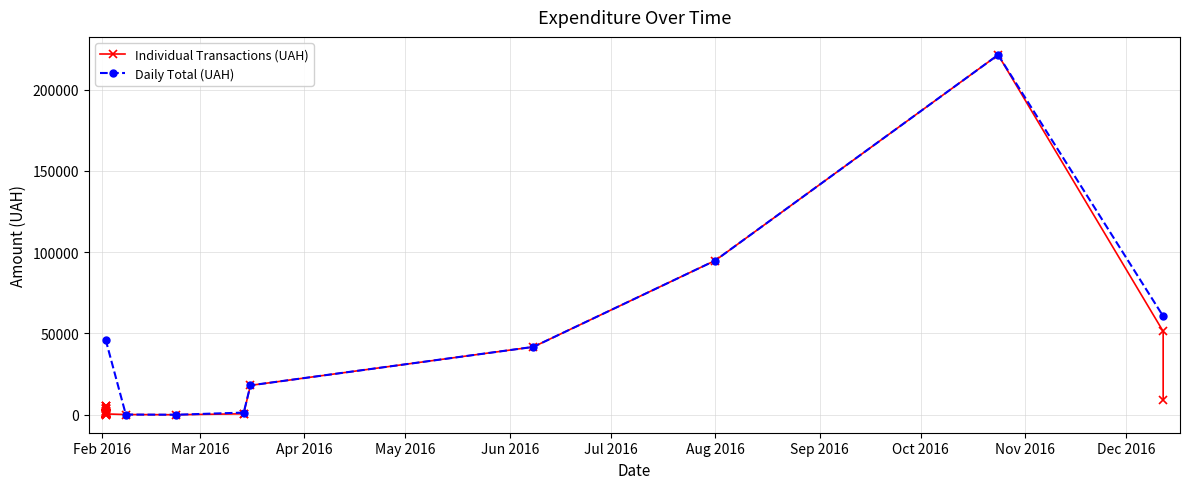

What is the value of the Daily Total (UAH) point at the 6th from the left?

41747.8